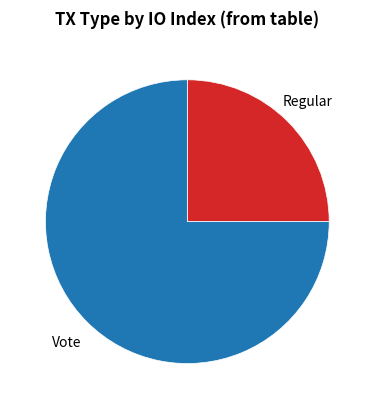

Does any single category account for the majority?

Yes